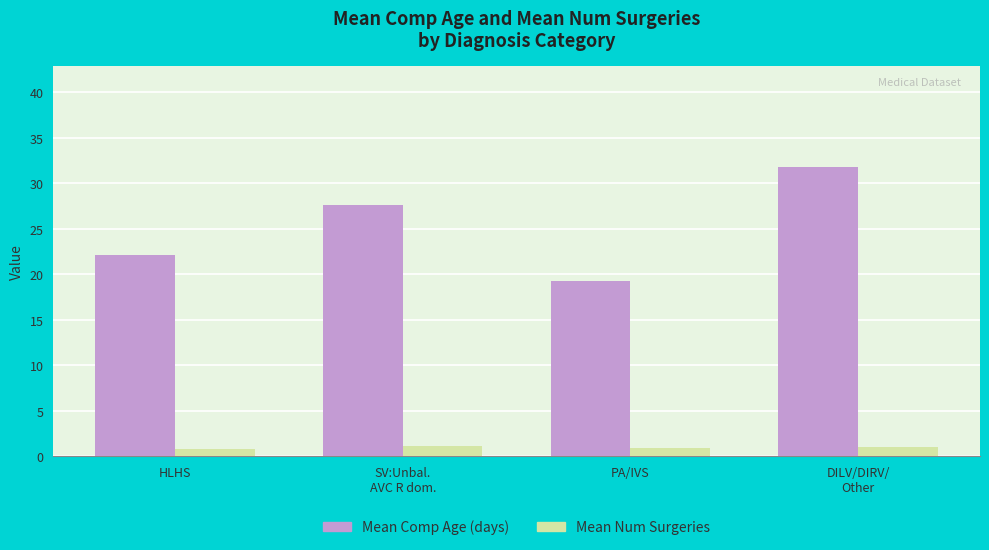

Which series has the largest range (max minus min)?

Mean Comp Age (days)